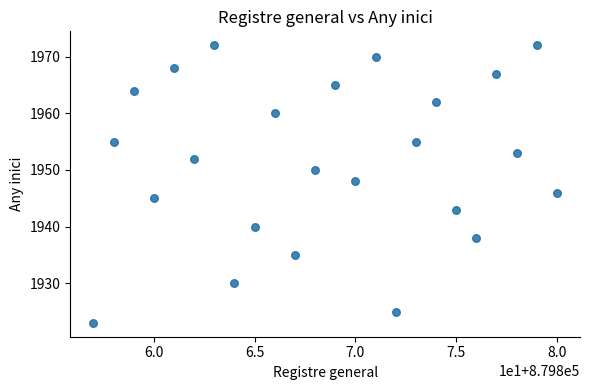

What is the range of Y values (max minus min)?

49